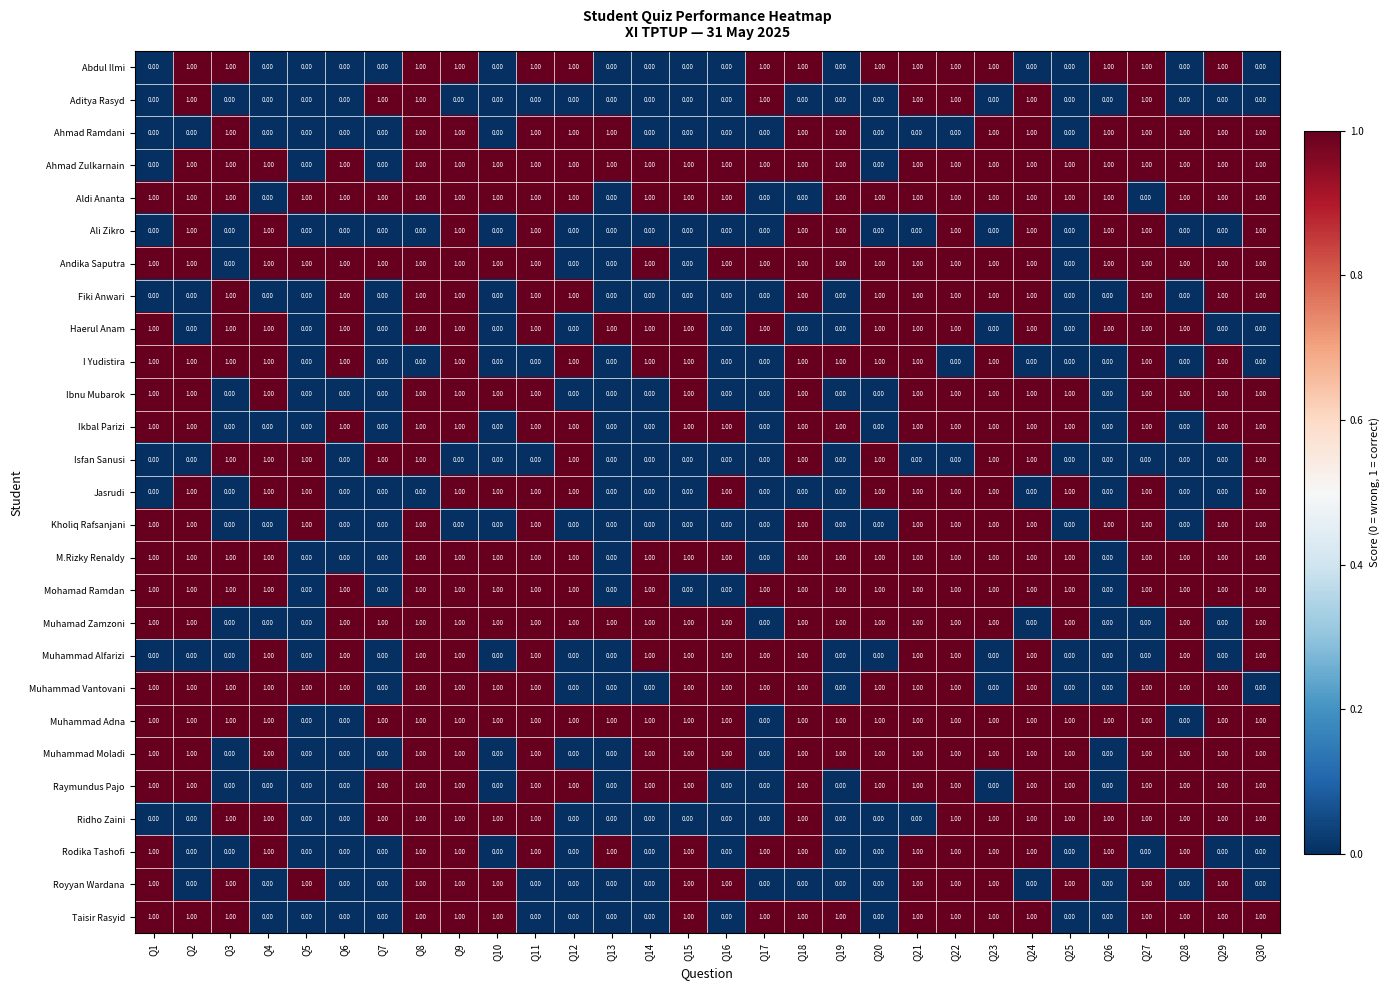

At how many categories does at least one series exceed 0?

30